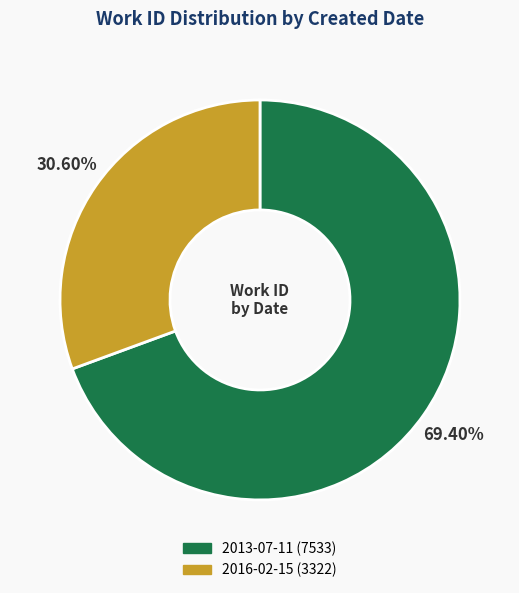

Which has a higher value, 2013-07-11 or 2016-02-15?

2013-07-11